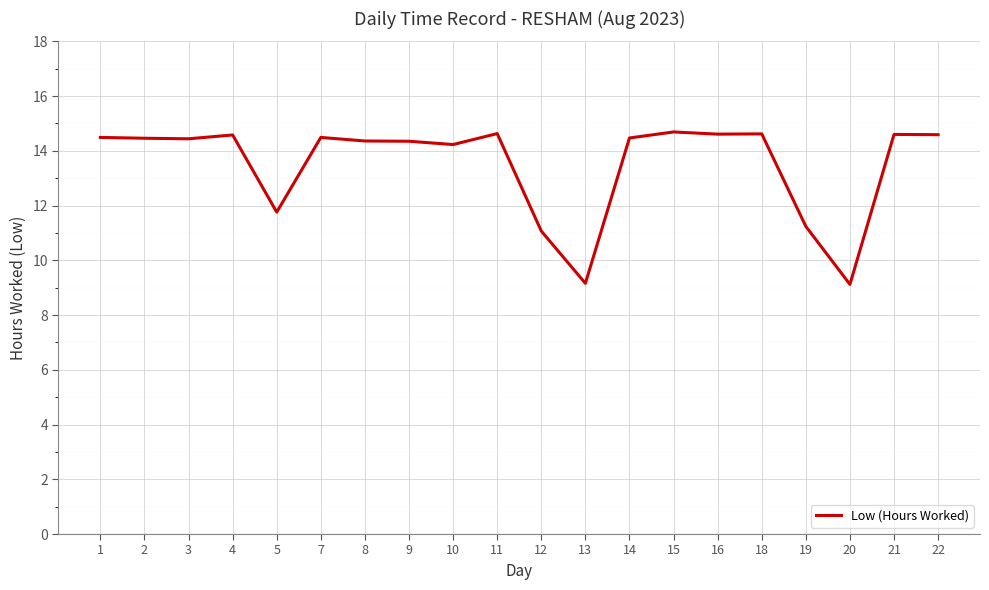

Approximately how many times larger is the value at 14 compared to 4?

1.0